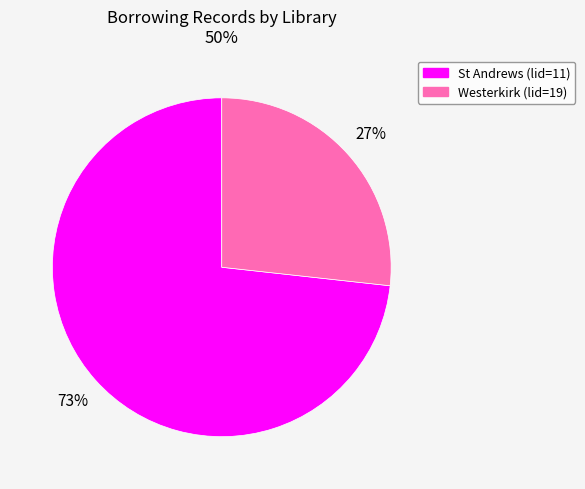

Is Westerkirk (lid=19) the majority of the pie?

No